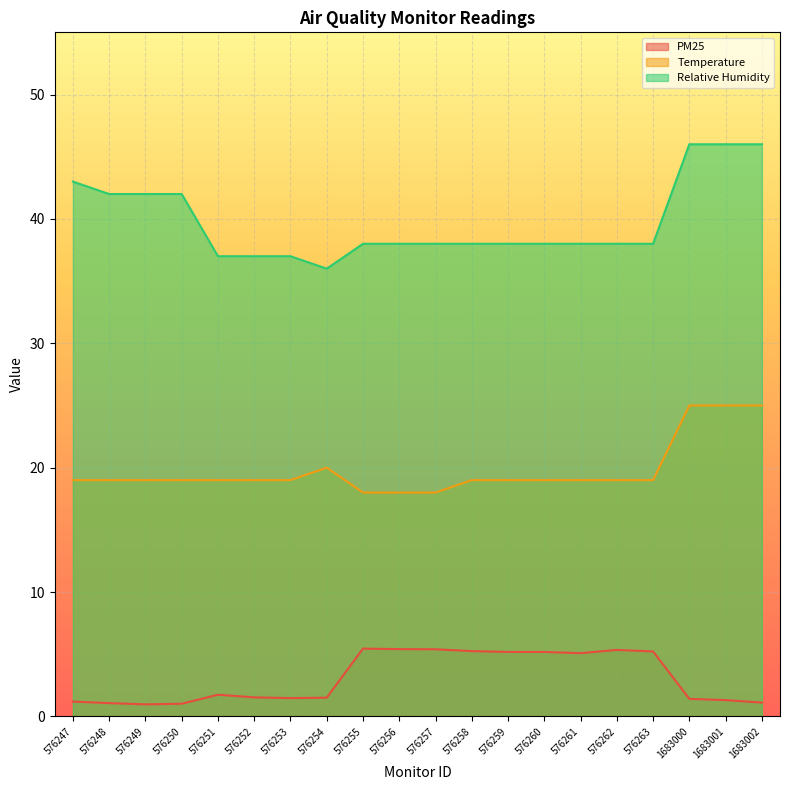

Which category has the highest value in the Temperature series?

1683000